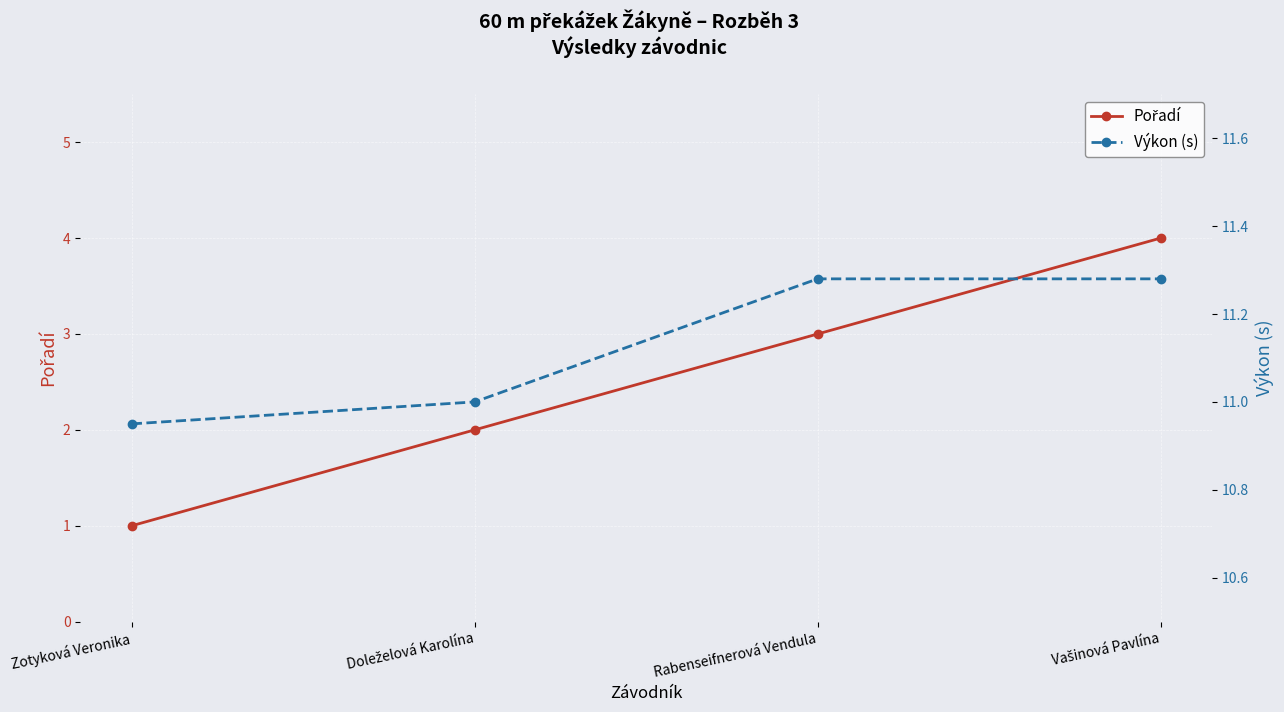

True or false: Pořadí has a value of 2.0 at Doleželová Karolína.

True